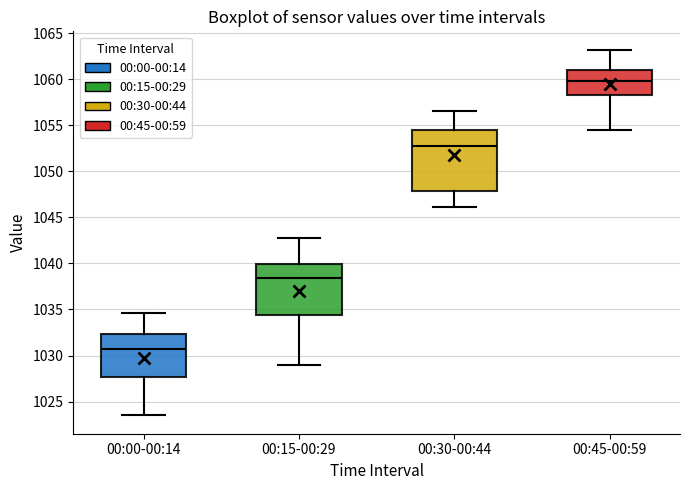

Reading left to right, read every box against the y-axis: the position of its median line, the range the box covers, and the ends of its whiskers. The values are not printed on the chart, so give them approximately, as read against the axis.

00:00-00:14: median 1030.5, box 1027.5 to 1032.5, whiskers 1023.5 to 1034.5
00:15-00:29: median 1038.5, box 1034.5 to 1040.0, whiskers 1029.0 to 1043.0
00:30-00:44: median 1052.5, box 1048.0 to 1054.5, whiskers 1046.0 to 1056.5
00:45-00:59: median 1060.0, box 1058.5 to 1061.0, whiskers 1054.5 to 1063.0